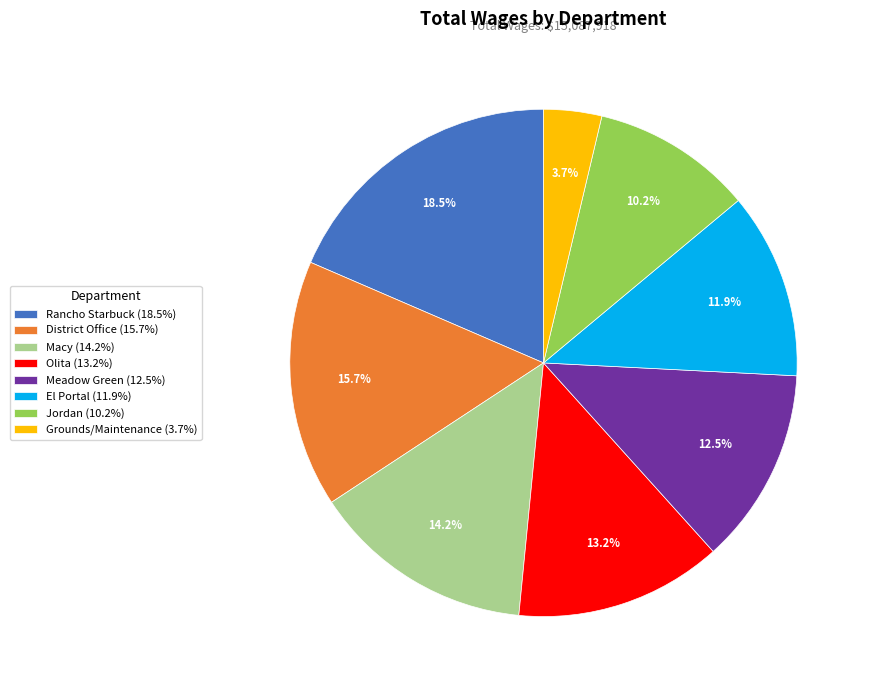

Count the number of slices in the pie.

8